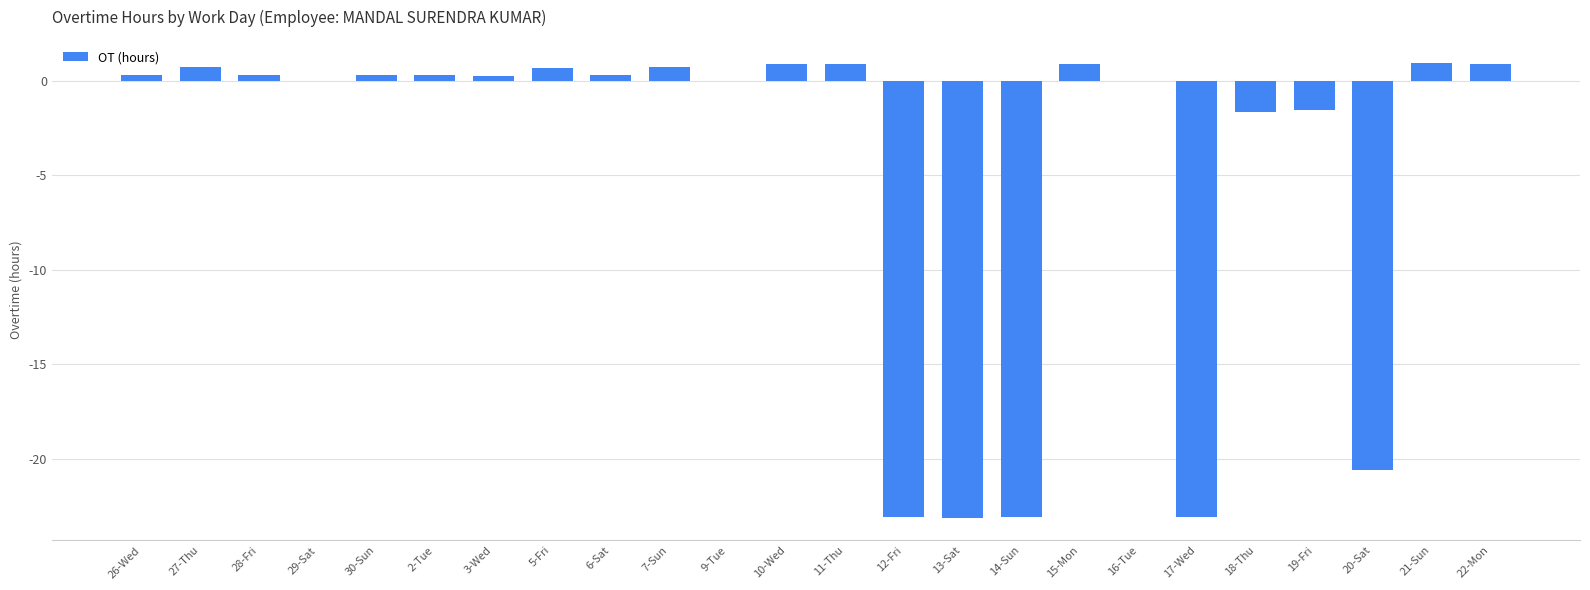

How many series are shown in this chart?

1